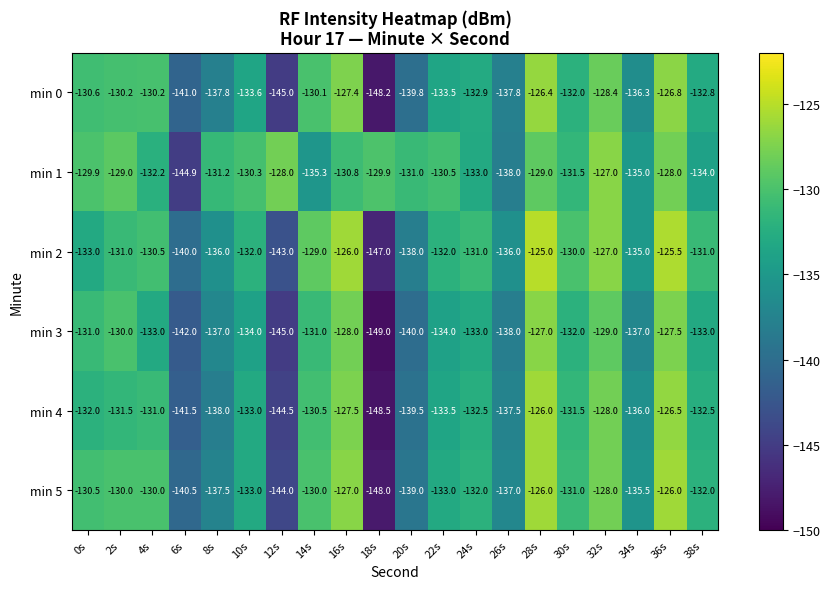

What is the sum of all min 2 values?

-2658.0